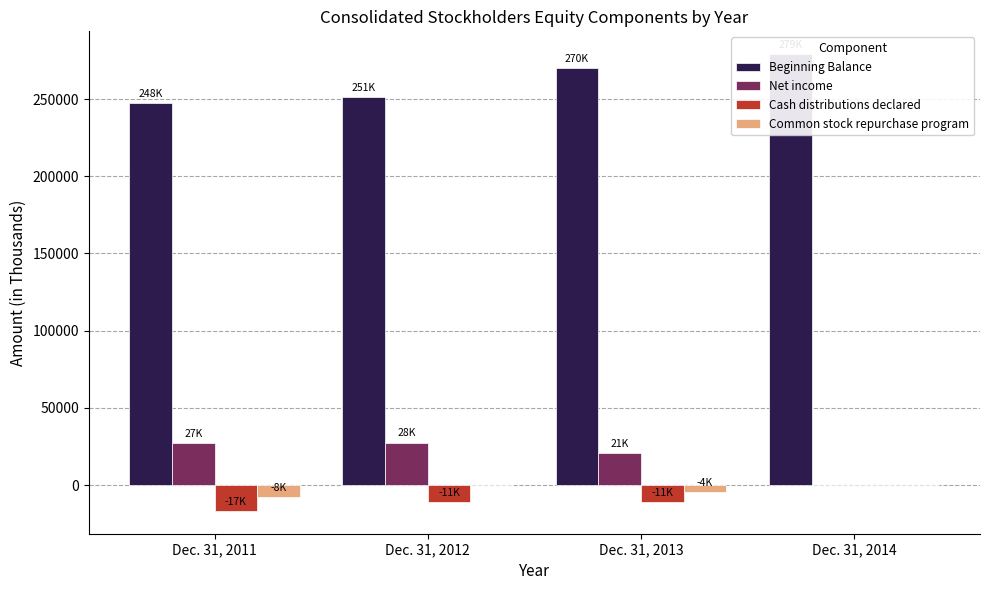

Is it true that Beginning Balance equals 269950 at Dec. 31, 2013?

True